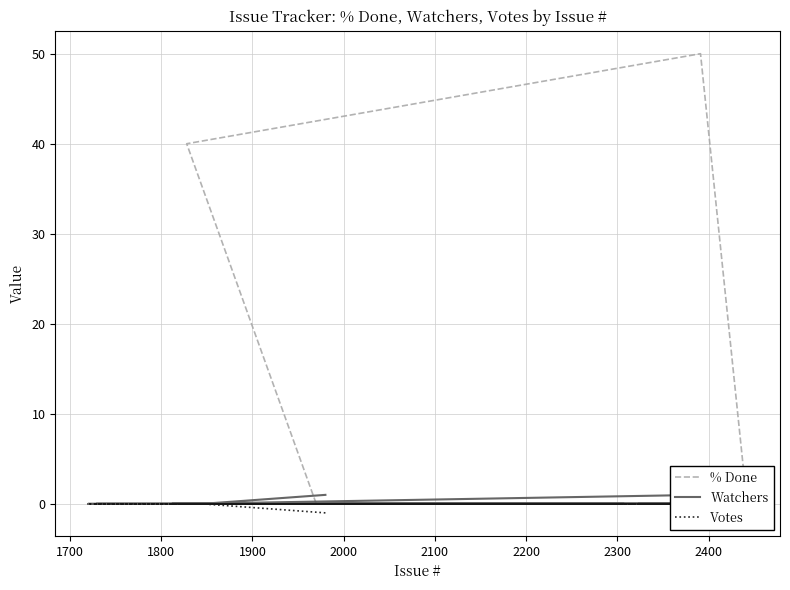

Is this an area chart (filled region under the line)?

No